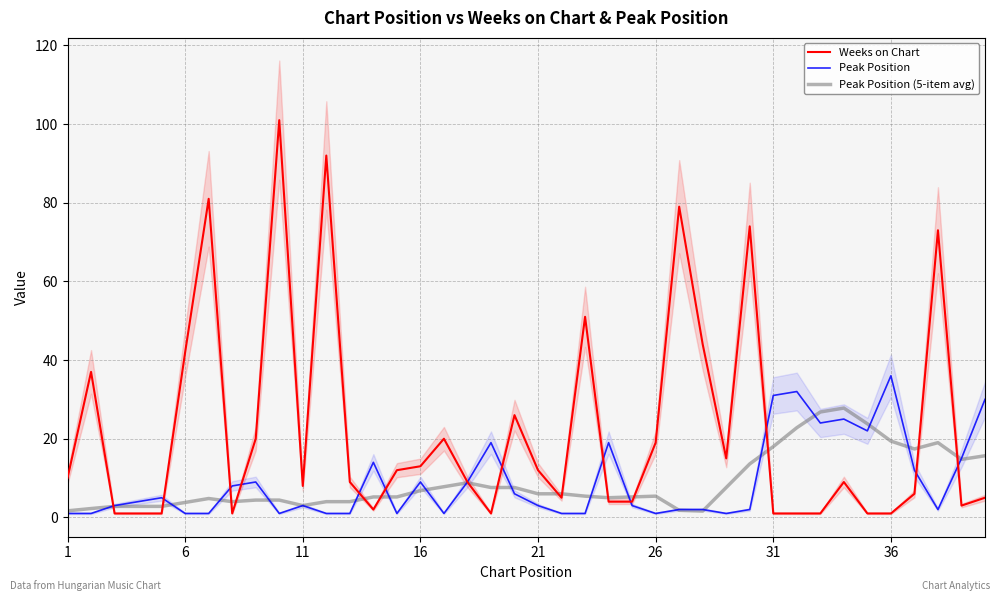

The Weeks on Chart series shows 17.8 at 21. True or false?

False